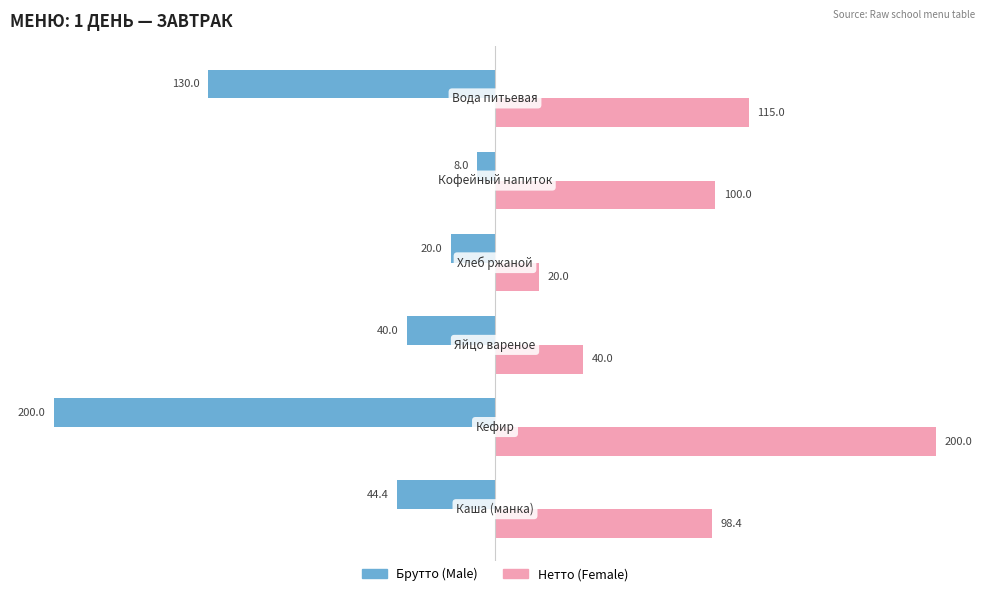

What is the greatest value displayed?

200.0